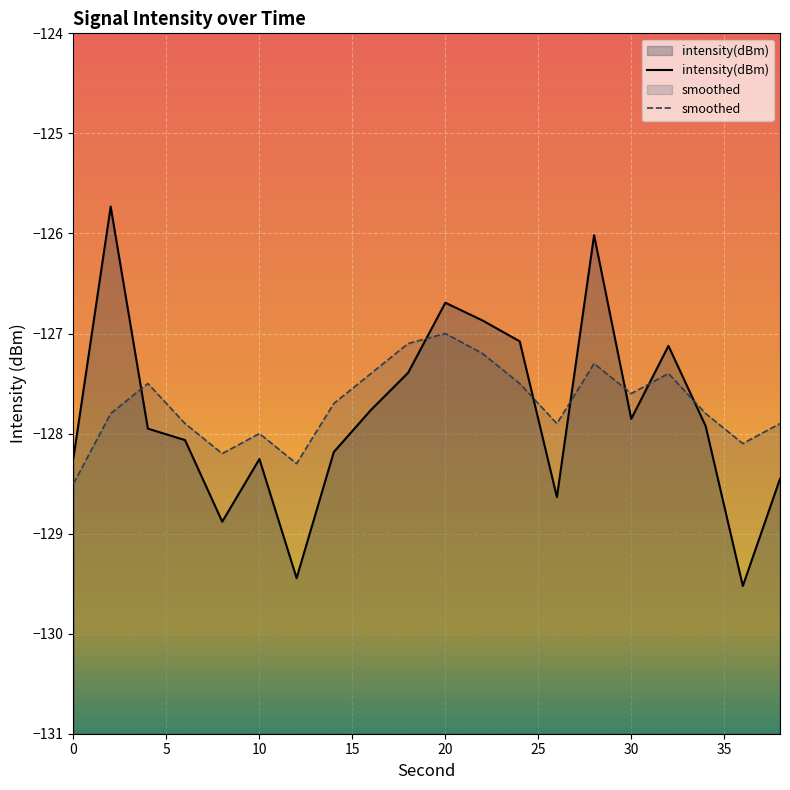

How many data points in intensity(dBm) are above -127?

4